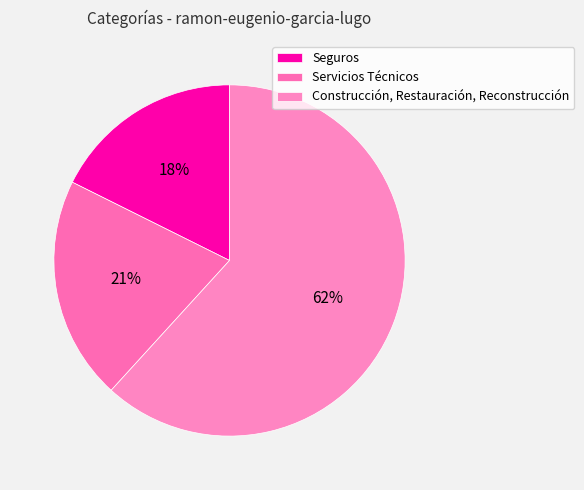

To the nearest percent, what is the combined percentage of Servicios Técnicos and Seguros?

38%